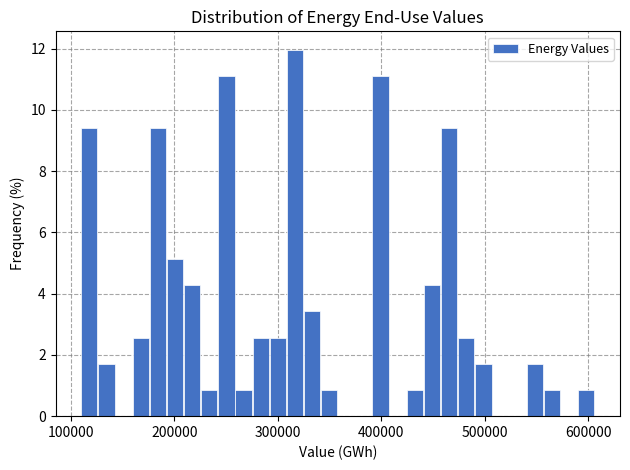

Around what value on the x-axis is the tallest bar? Give the approximate position of its centre, as read against the axis.

320000